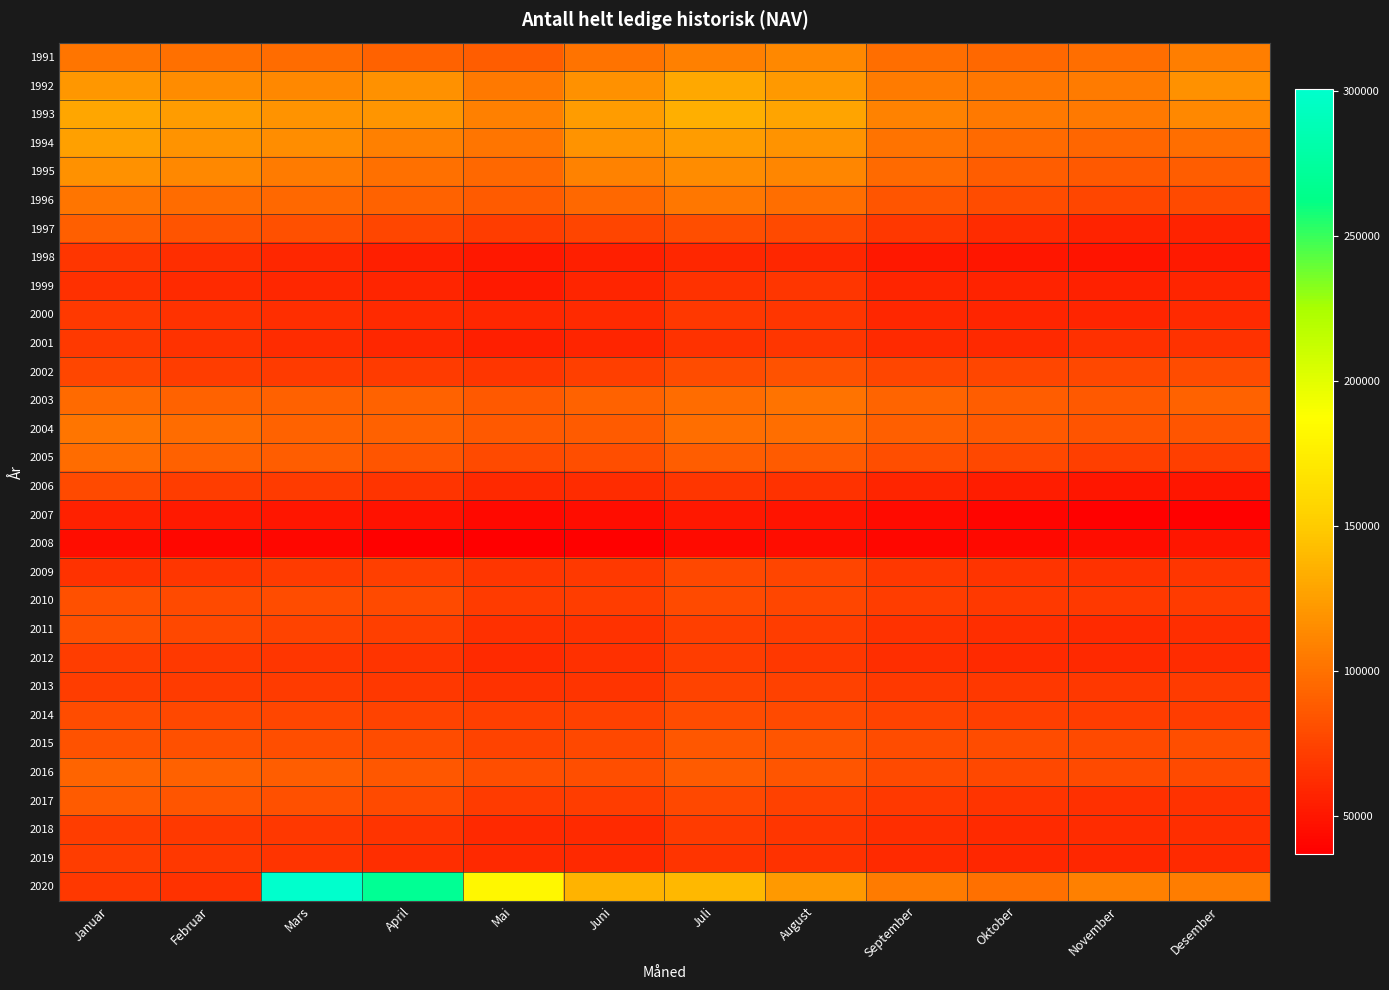

Which series has the largest total across all categories?

2020